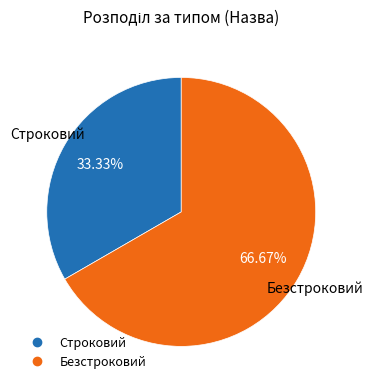

How many slices are in this pie chart?

2